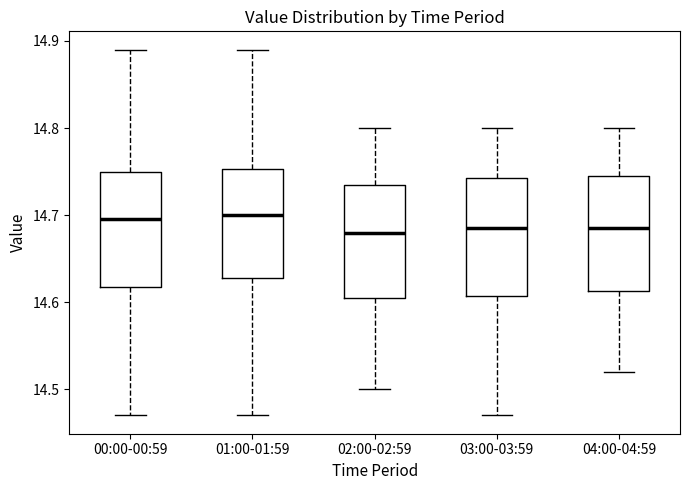

Reading left to right, read every box against the y-axis: the position of its median line, the range the box covers, and the ends of its whiskers. The values are not printed on the chart, so give them approximately, as read against the axis.

00:00-00:59: median 14.70, box 14.62 to 14.75, whiskers 14.47 to 14.89
01:00-01:59: median 14.70, box 14.63 to 14.75, whiskers 14.47 to 14.89
02:00-02:59: median 14.68, box 14.61 to 14.74, whiskers 14.50 to 14.80
03:00-03:59: median 14.69, box 14.61 to 14.74, whiskers 14.47 to 14.80
04:00-04:59: median 14.69, box 14.61 to 14.75, whiskers 14.52 to 14.80